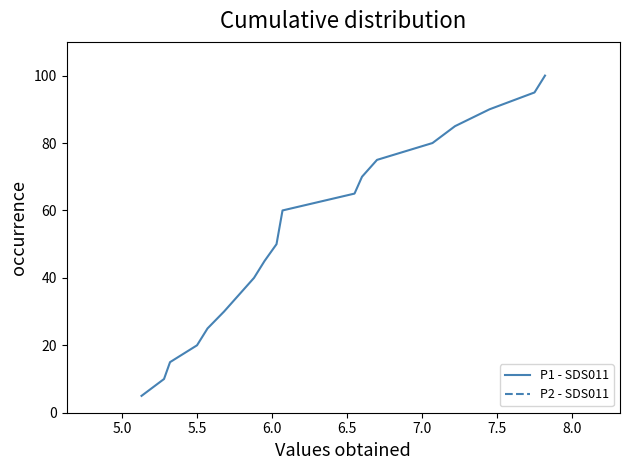

At how many categories does at least one series exceed 37?

13